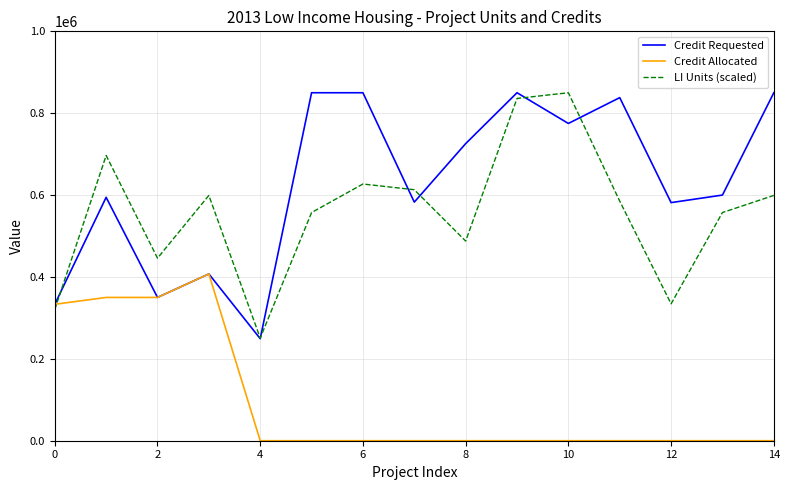

How many times do LI Units (scaled) and Credit Allocated cross each other?

1